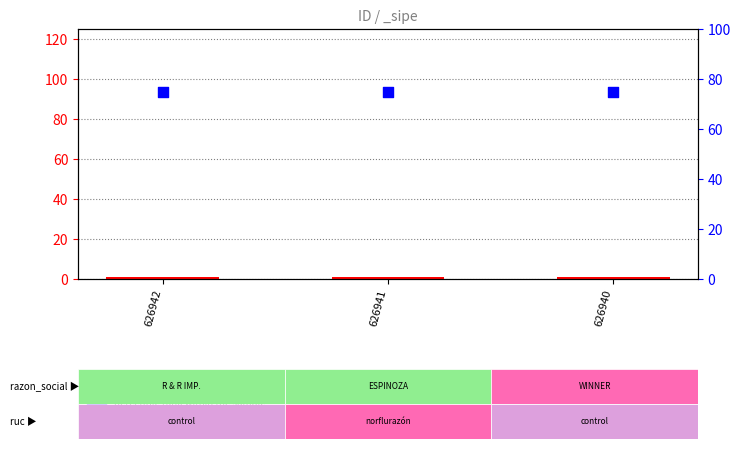

At which category is the sum across all series the highest?

626942